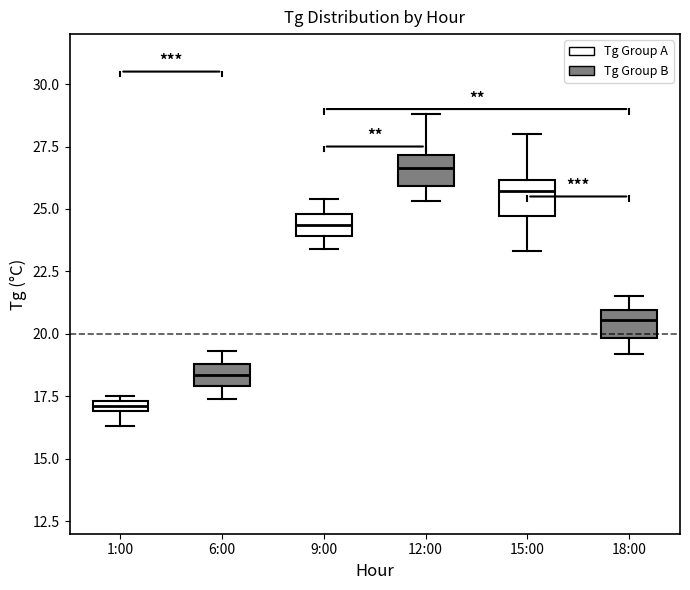

Where does the upper whisker of the box for 6:00 end on the y-axis? The values are not printed on the chart, so give them approximately, as read against the axis.

19.5